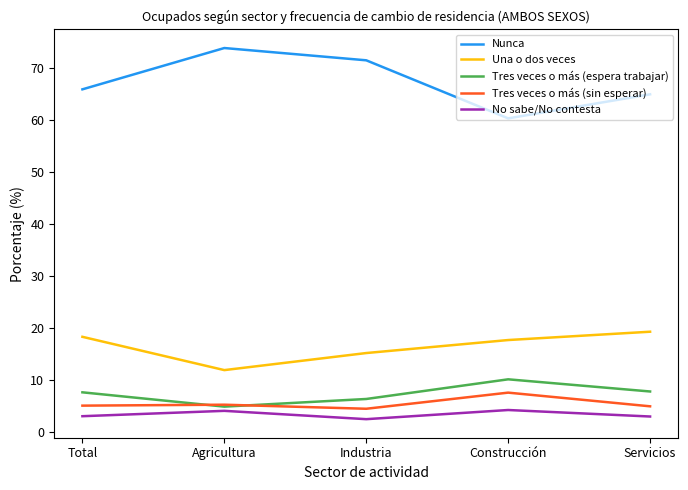

What is the spread (max minus min) of values at Total?

62.8